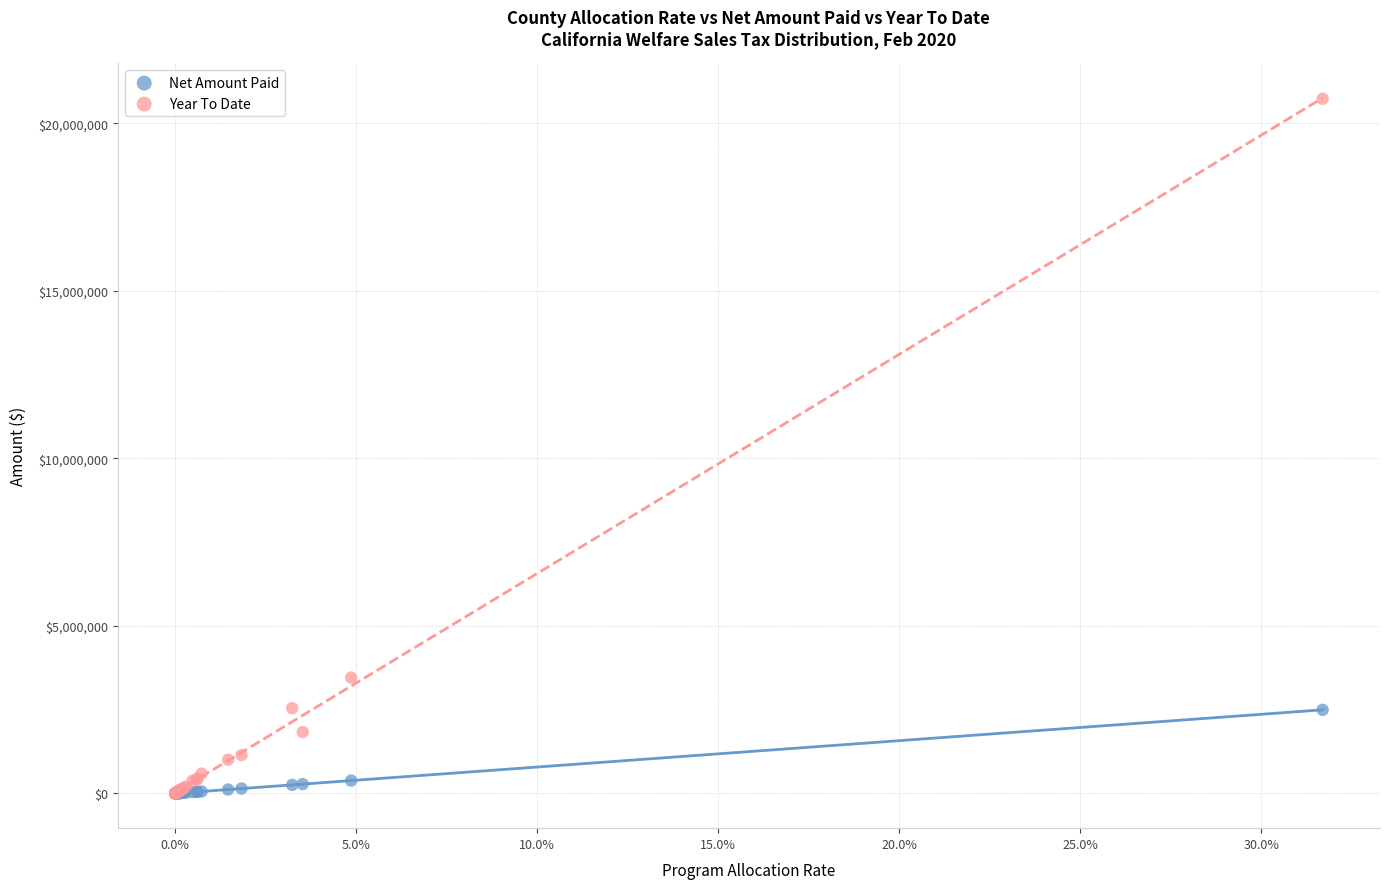

In the Year To Date series, what Y value is closest to 10368041?

3458292.0